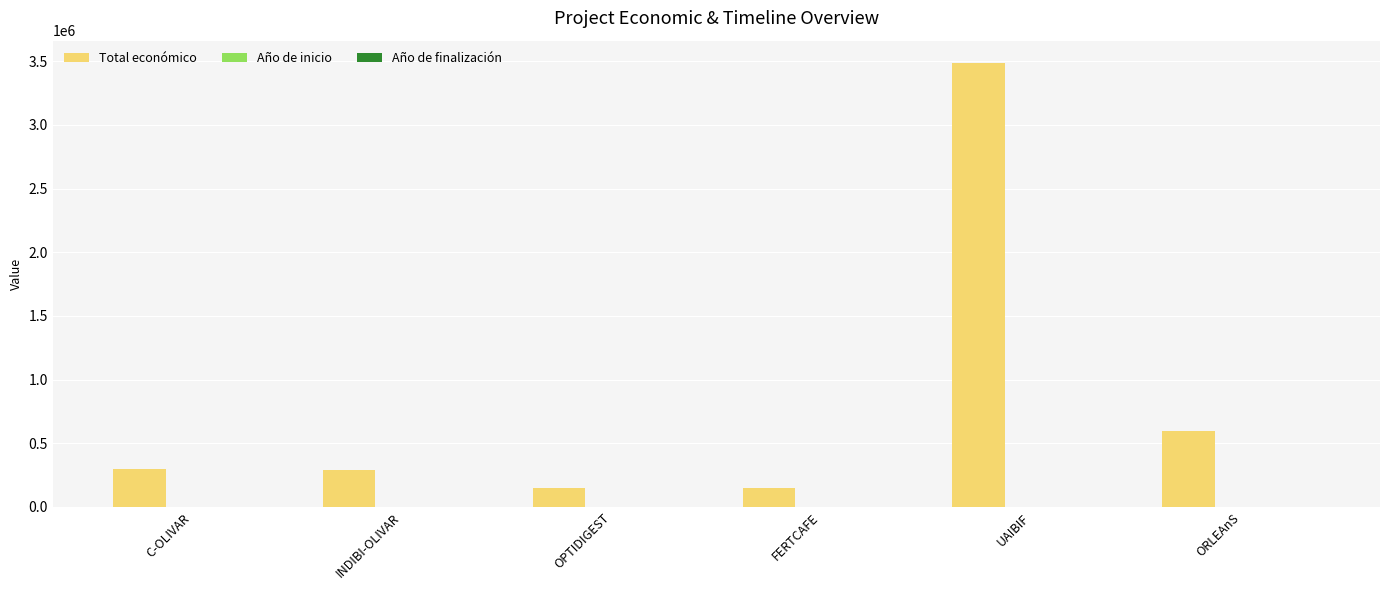

What is the total value across all series at C-OLIVAR?

303947